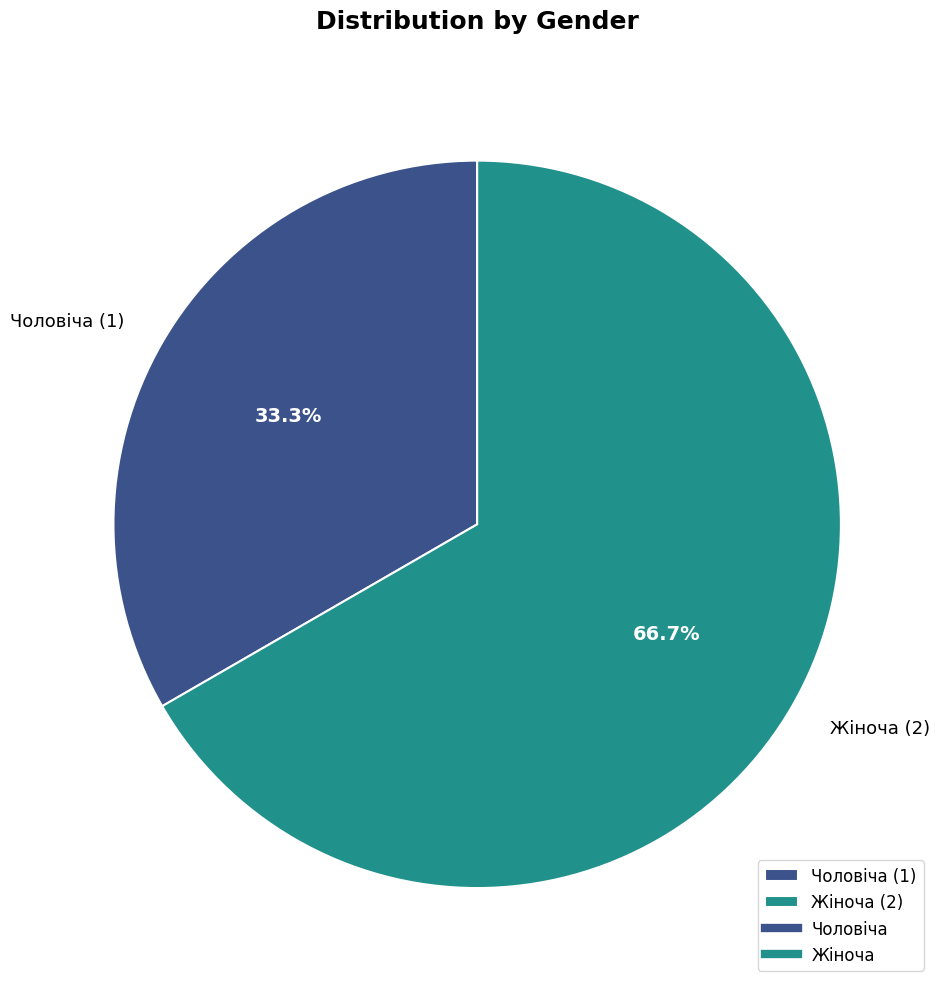

To the nearest percent, what is the combined percentage of Чоловіча and Жіноча?

100%